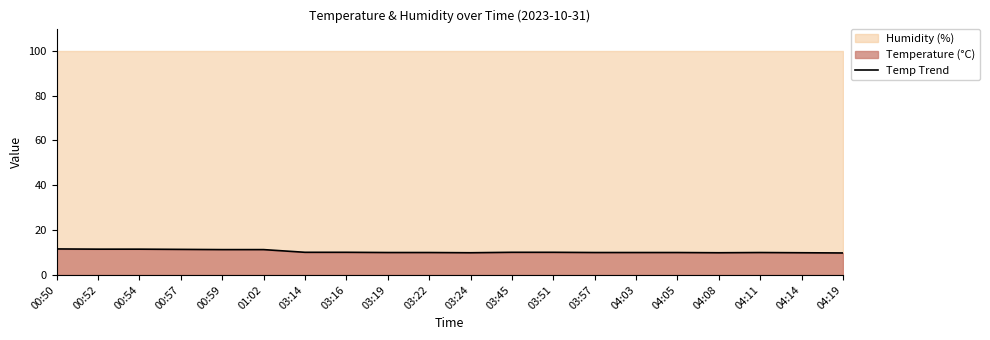

Rank the categories by value from highest to lowest.

00:50, 00:52, 00:54, 00:57, 00:59, 01:02, 03:14, 03:16, 03:45, 03:51, 03:19, 03:22, 03:57, 04:03, 04:05, 04:11, 03:24, 04:08, 04:14, 04:19